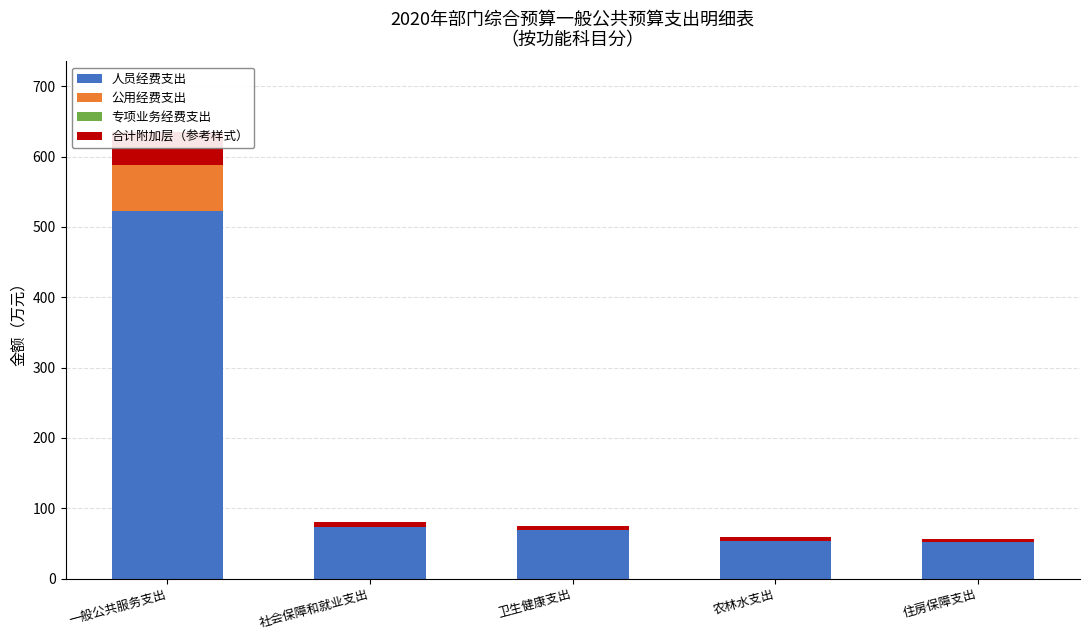

How many bars are there in each group?

4